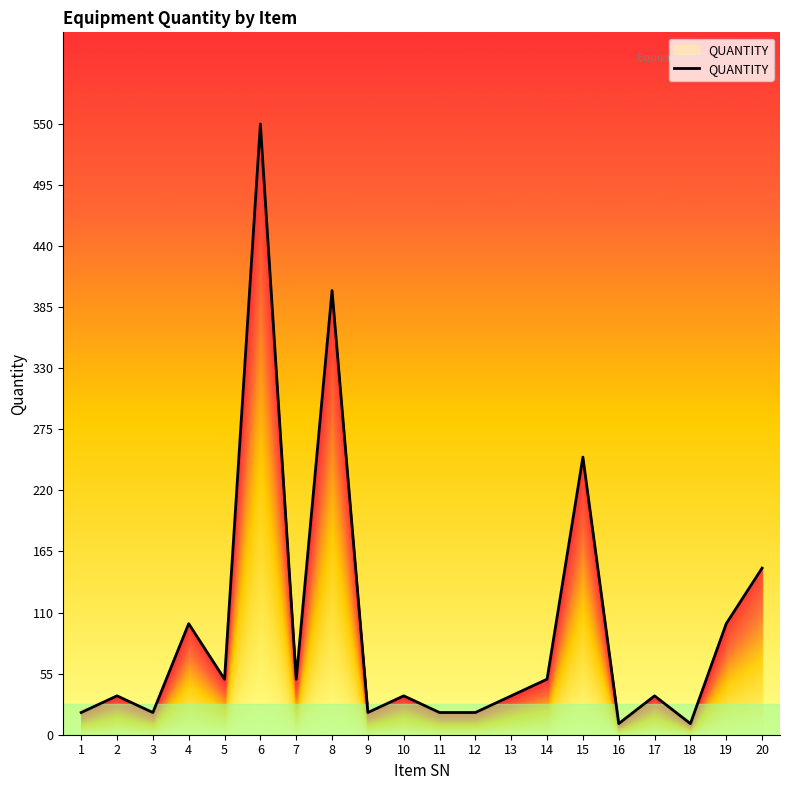

Rank the categories by value from highest to lowest.

6, 8, 15, 20, 4, 19, 5, 7, 14, 2, 10, 13, 17, 1, 3, 9, 11, 12, 16, 18